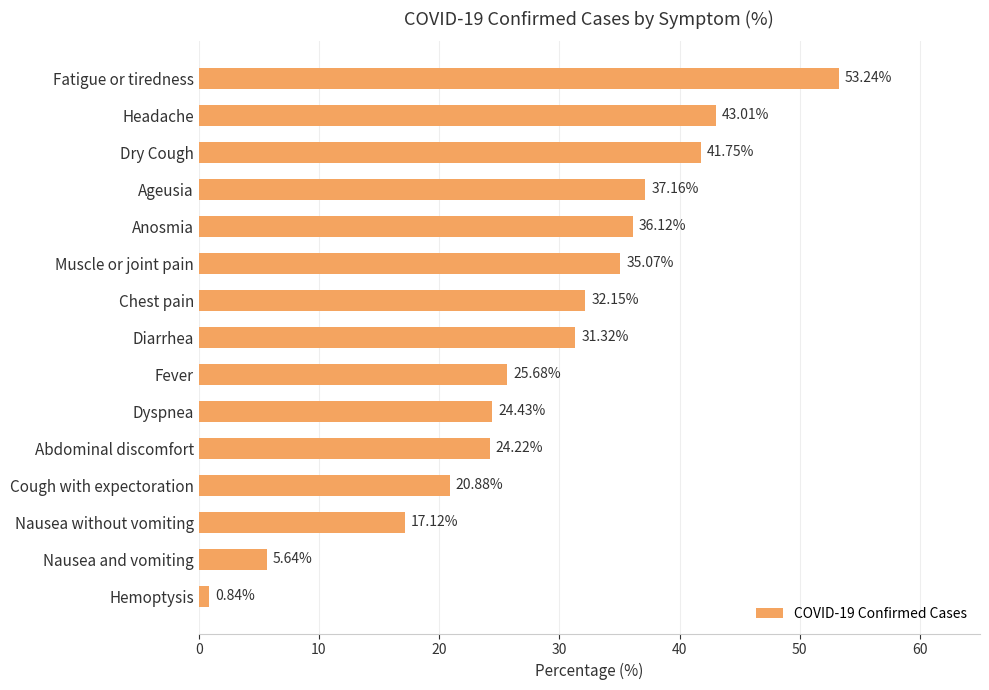

Where is the data nearest to the value 27?

Fever